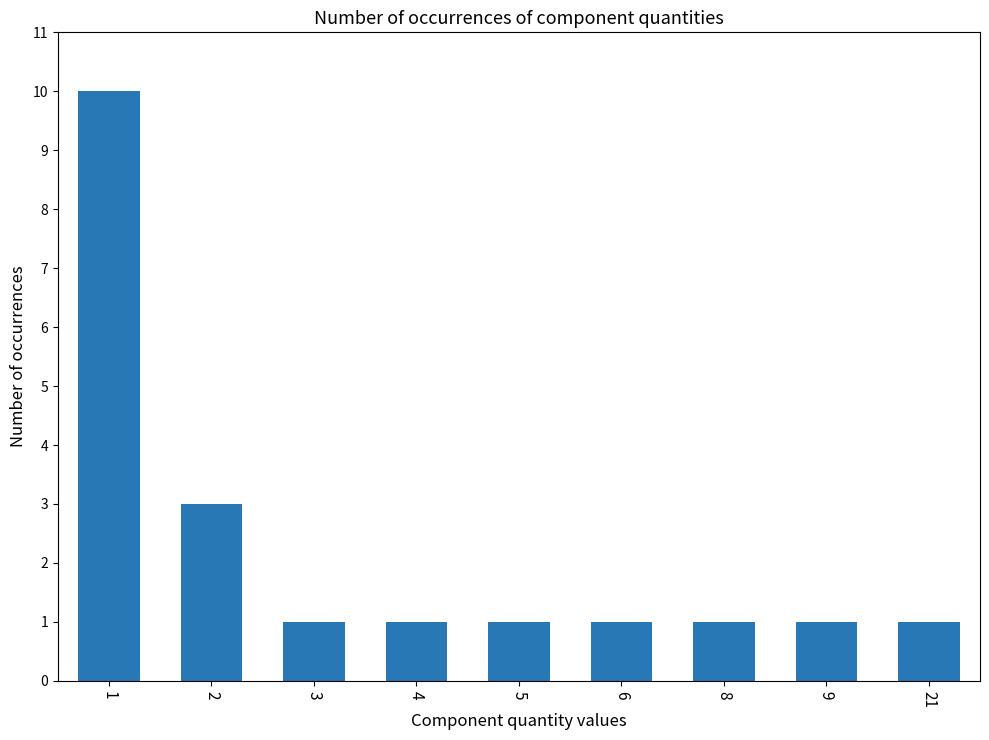

Approximately how many times larger is the value at 21 compared to 3?

1.0